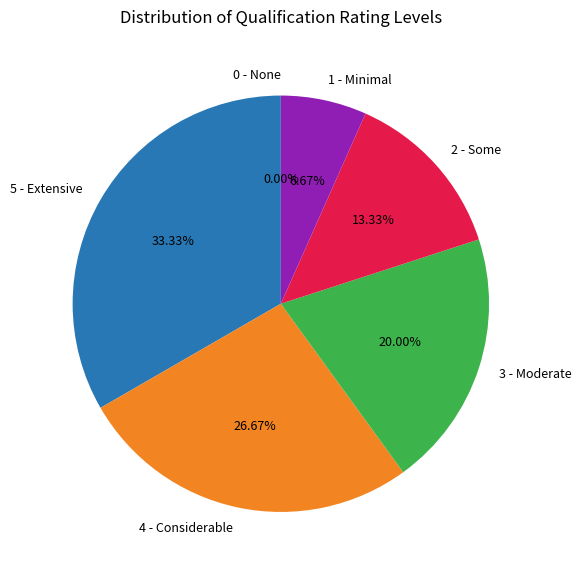

To the nearest percent, what is the average slice percentage?

17%